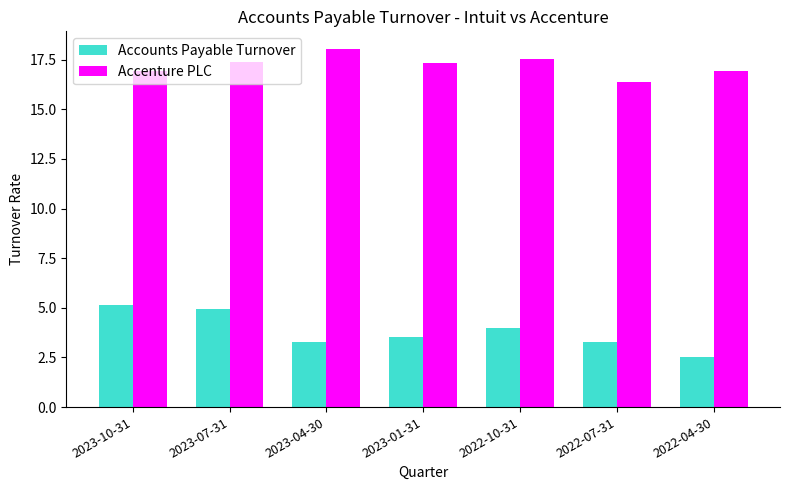

What value does the Accounts Payable Turnover series have at 2022-10-31?

4.0